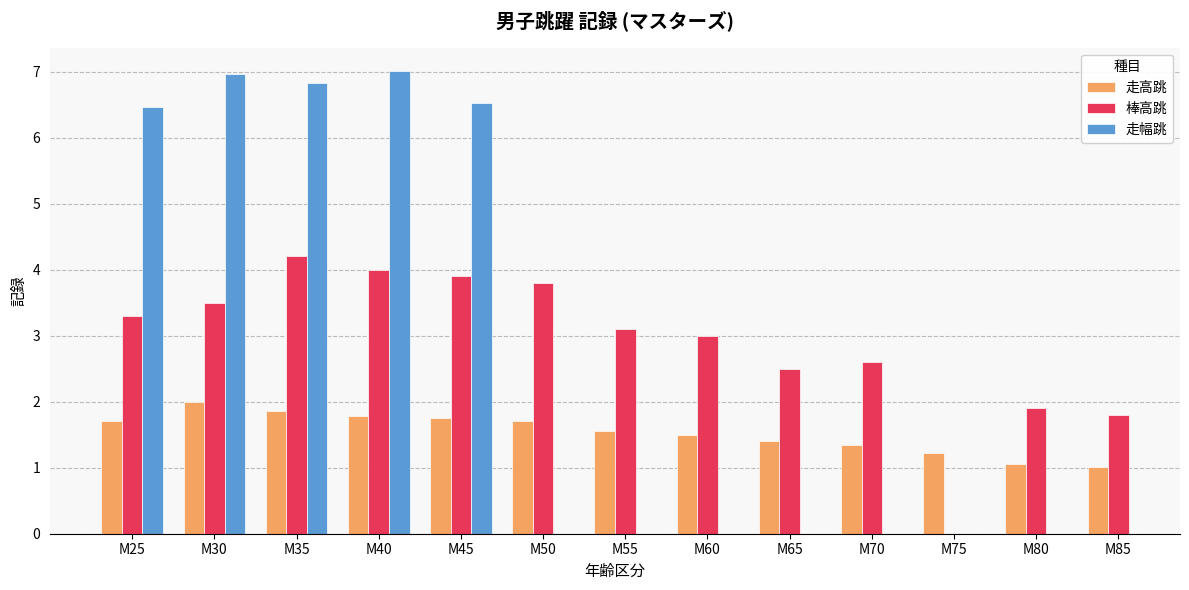

Rank the categories by 走幅跳 value from lowest to highest.

M25, M45, M35, M30, M40, M50, M55, M60, M65, M70, M75, M80, M85